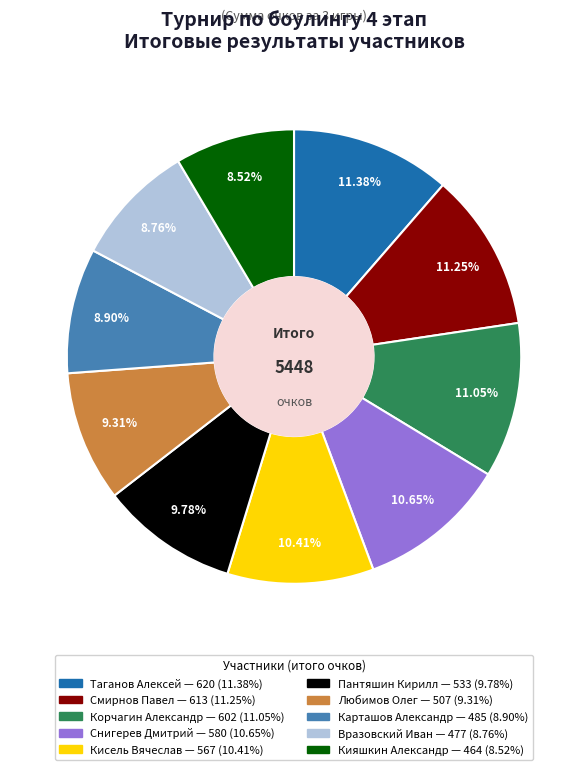

Does any single category account for the majority?

No